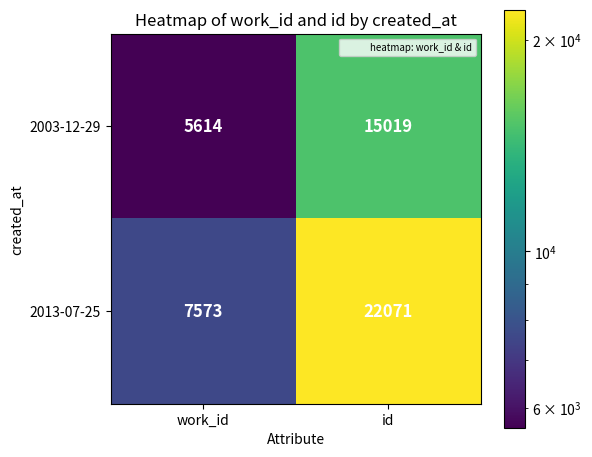

Reading left to right, extract all data points from this chart.

2003-12-29: 5614	15019
2013-07-25: 7573	22071